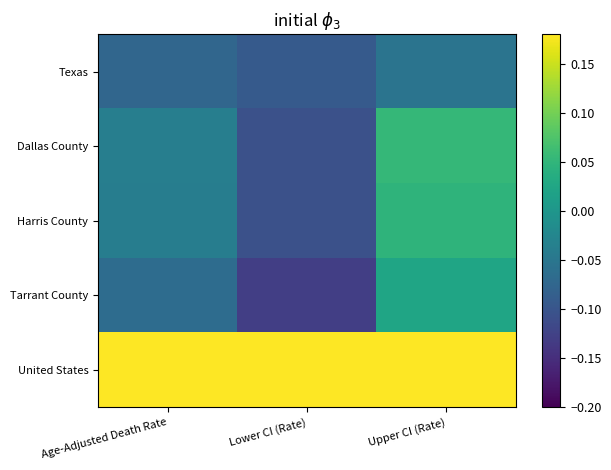

Between Upper CI (Rate) and Age-Adjusted Death Rate, which is larger?

Upper CI (Rate)